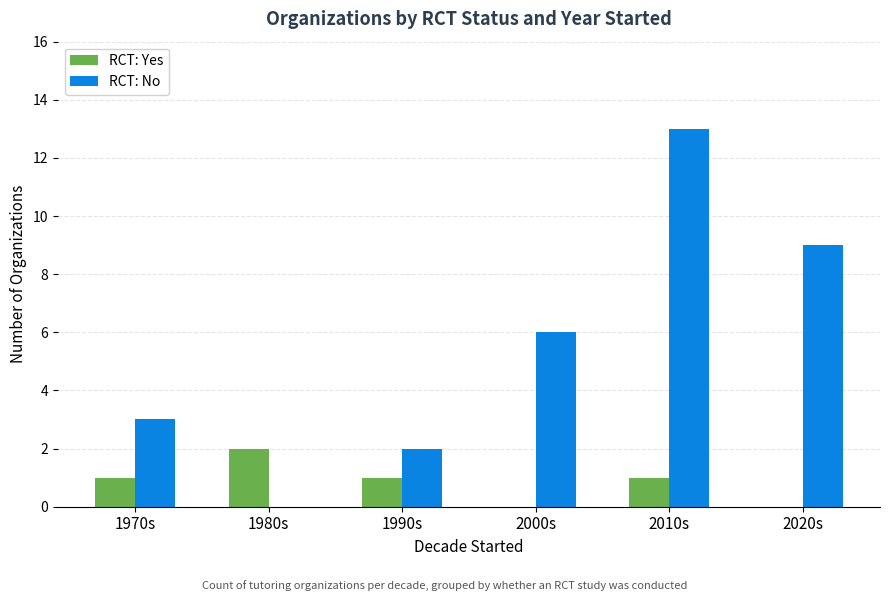

At which category is the sum across all series the highest?

2010s